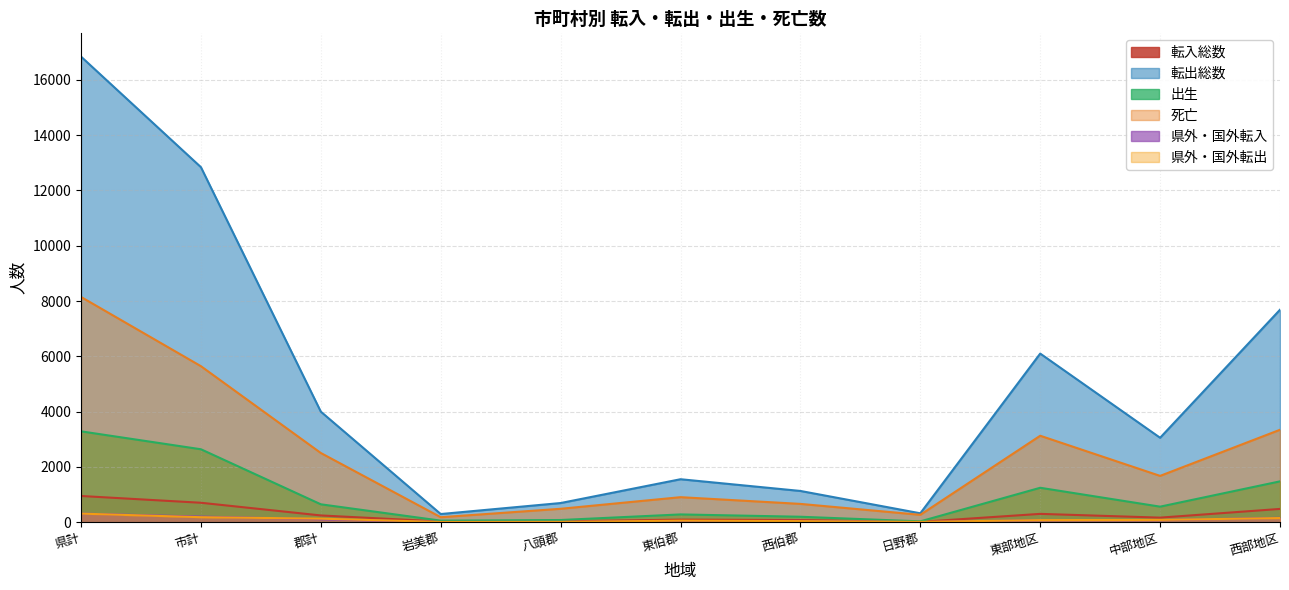

Between 県計 and 中部地区, which series saw the biggest shift?

転出総数